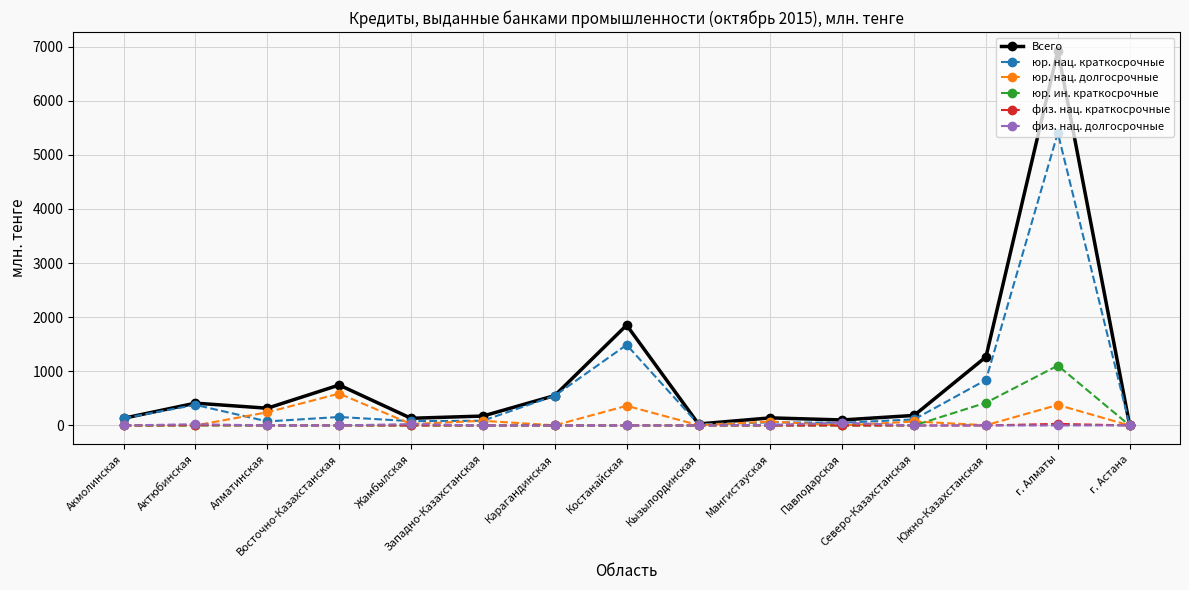

How many lines are shown in the chart?

6